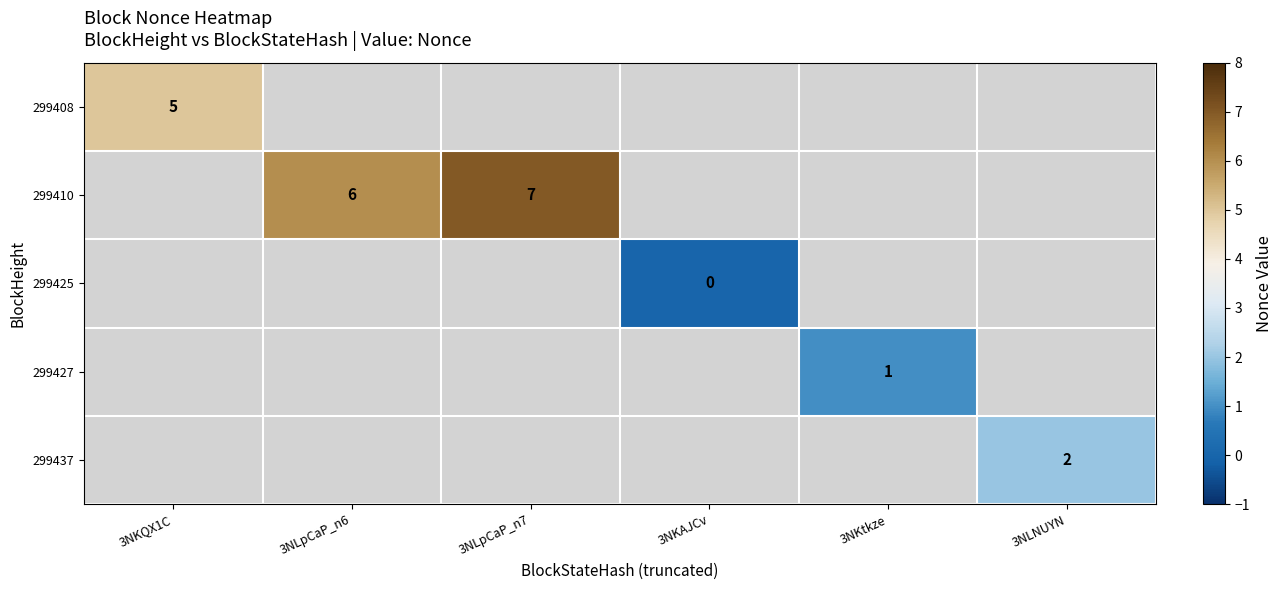

Is it true that 299427 equals 1 at 3NKtkze?

True